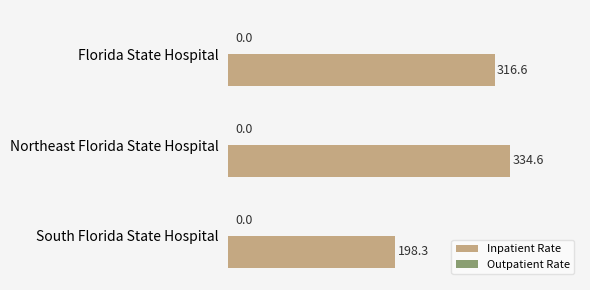

How many bars are there in total?

3